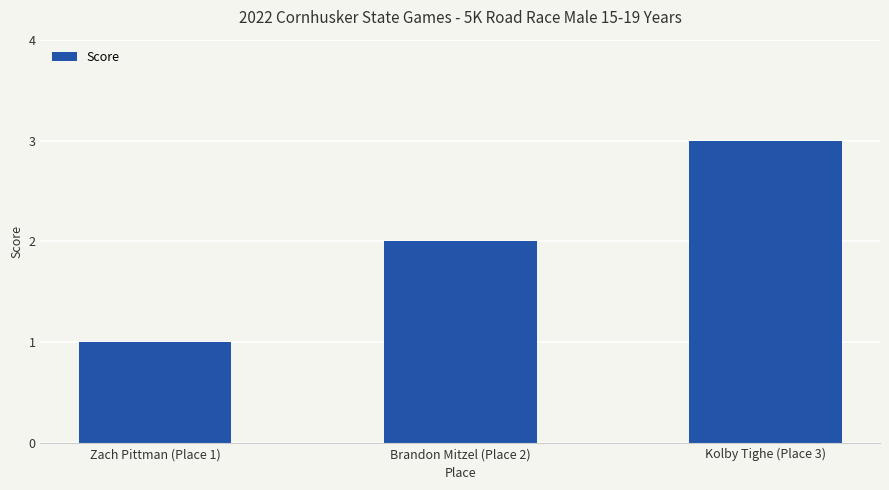

Reading right to left, list all the values displayed in this chart.

Kolby Tighe (Place 3)=3	Brandon Mitzel (Place 2)=2	Zach Pittman (Place 1)=1